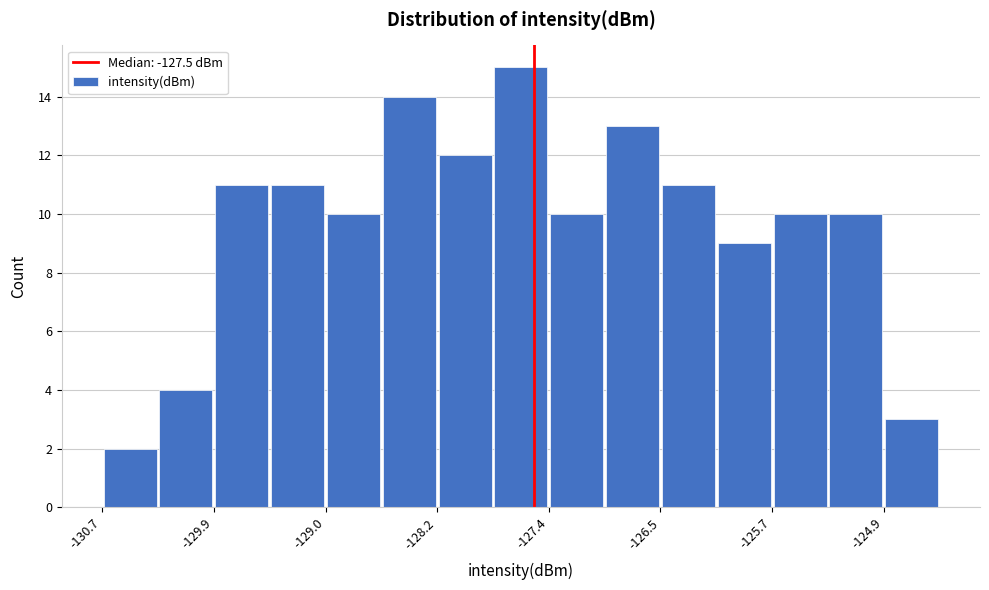

Over which range of the x-axis is the bar tallest?

-127.8 to -127.4